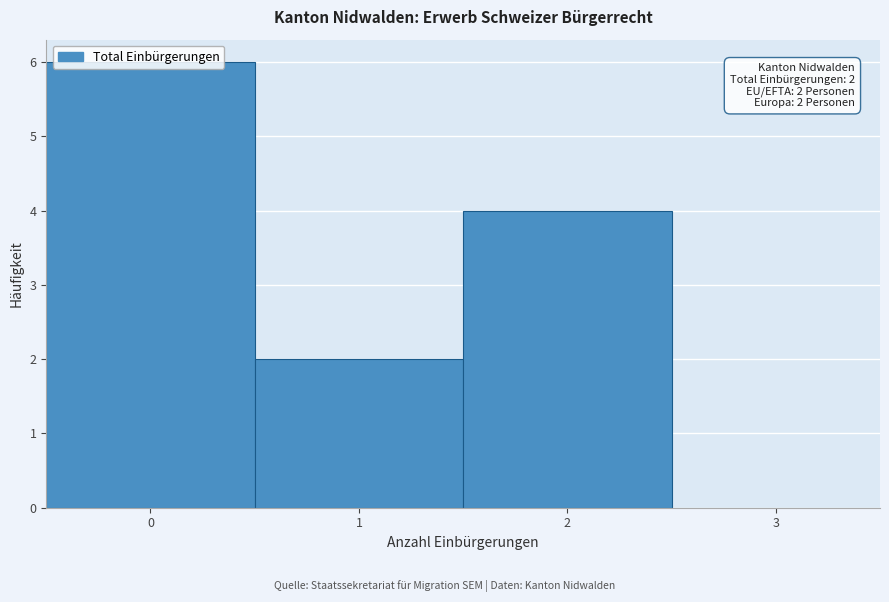

Which range on the x-axis has the tallest bar?

-0.5 to 0.5